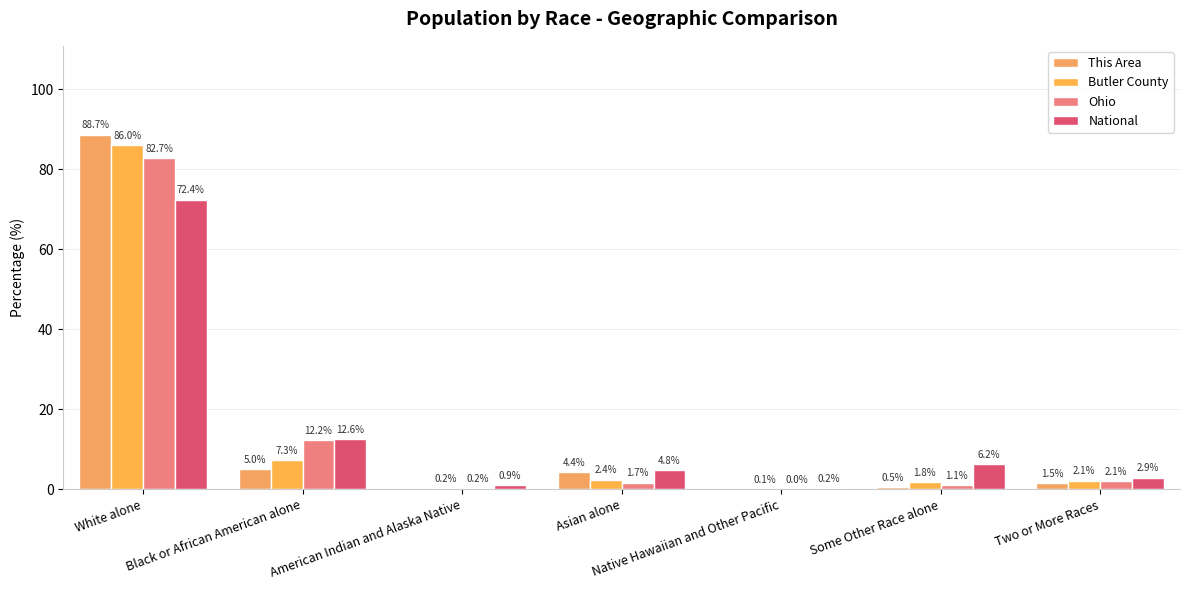

What is the sum of the Ohio values at Asian alone and Two or More Races?

3.7